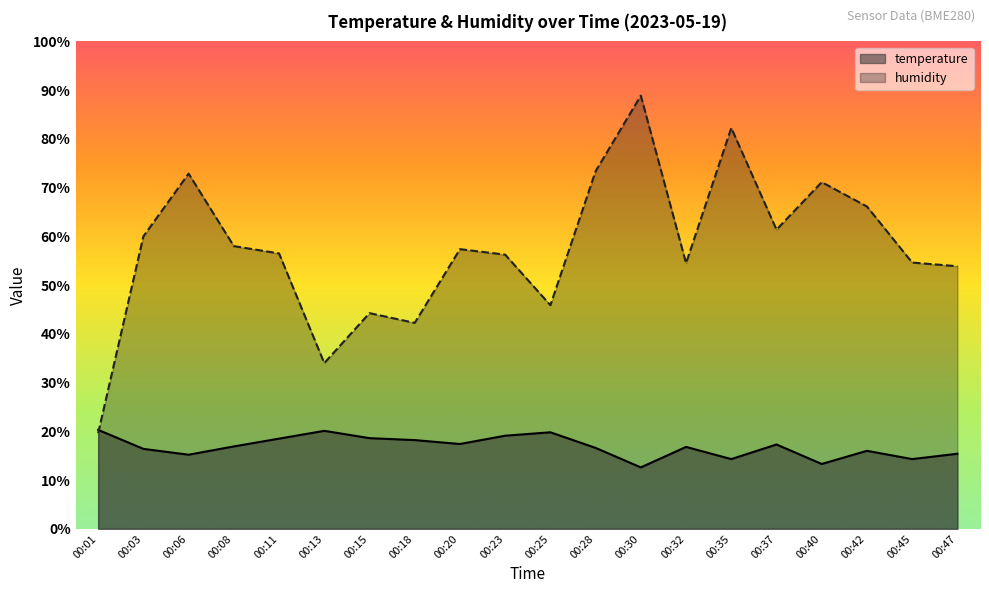

What is the smallest value displayed?

12.6